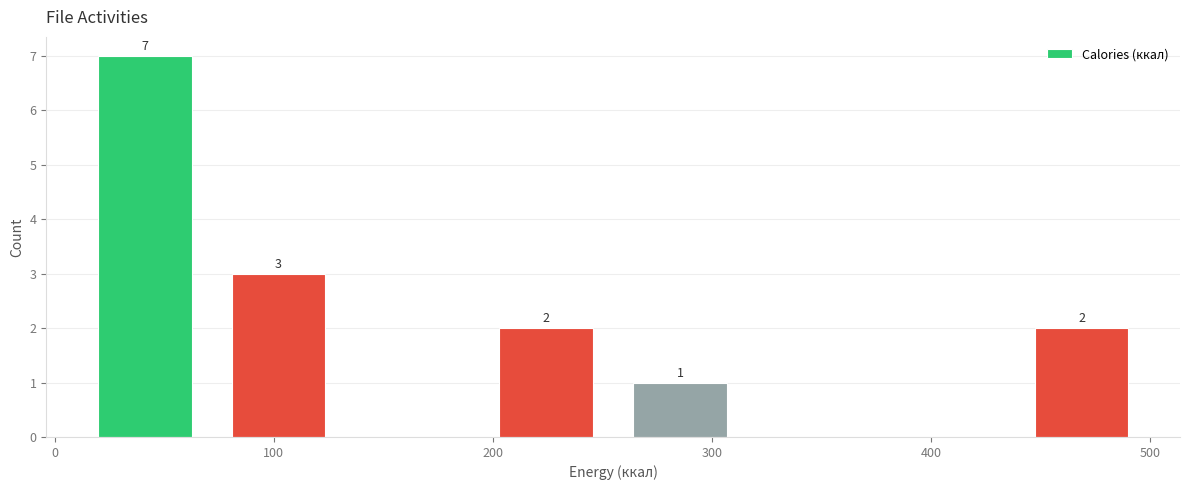

Over which range of the x-axis is the bar tallest?

10 to 70